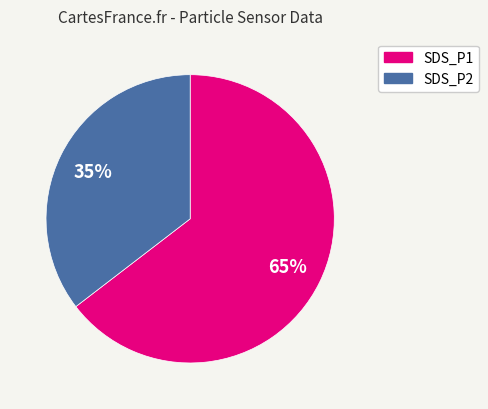

To the nearest percent, what is the combined percentage of SDS_P1 and SDS_P2?

100%